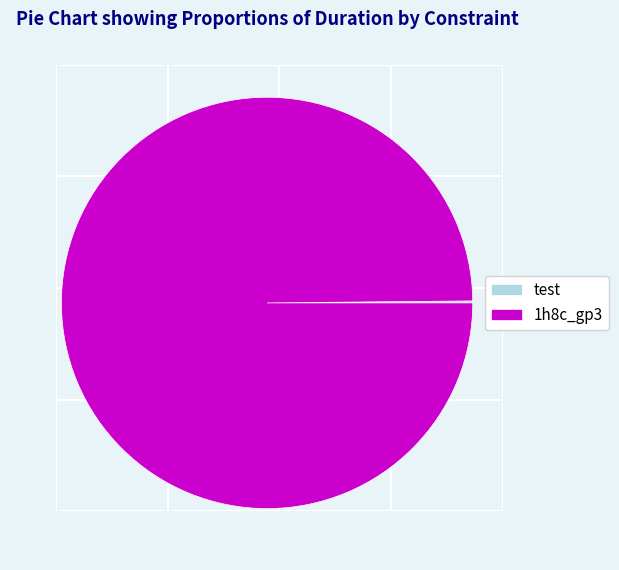

True or false: 1h8c_gp3 accounts for 11% of the total.

False